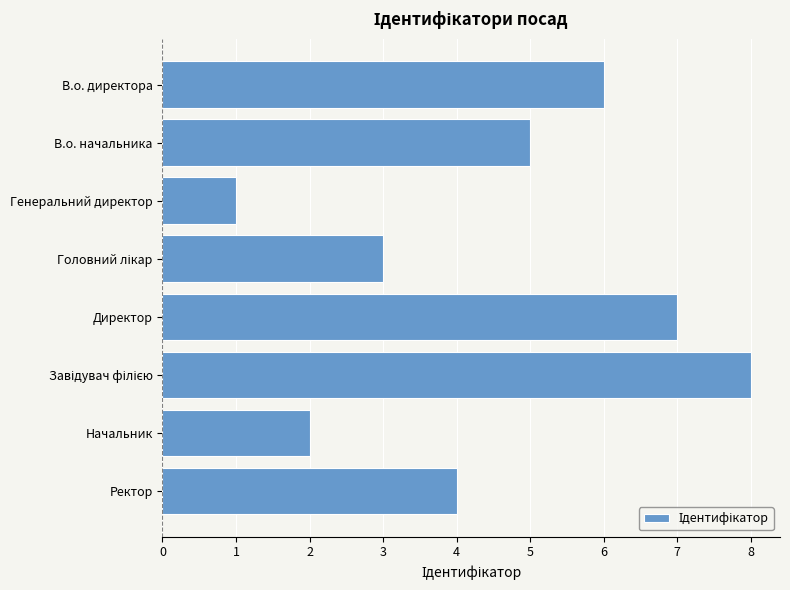

What is the label of the 6th bar from the bottom?

Генеральний директор